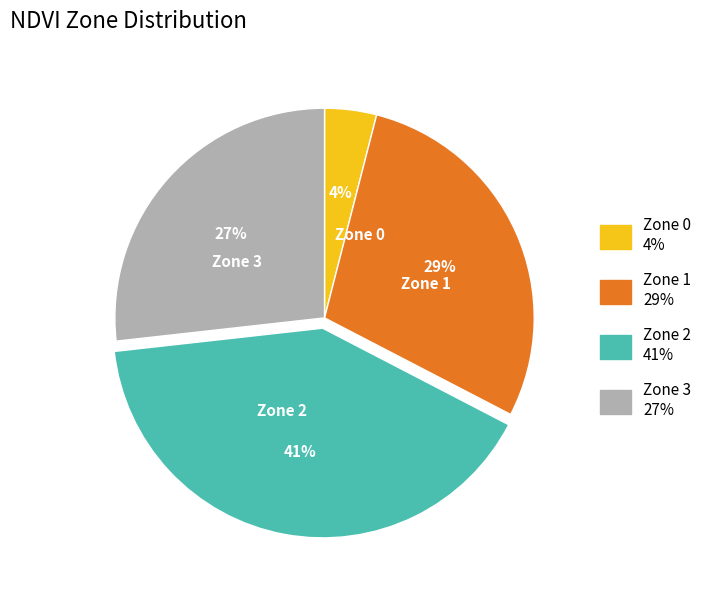

Combined, do Zone 0 and Zone 2 account for over 50%?

No